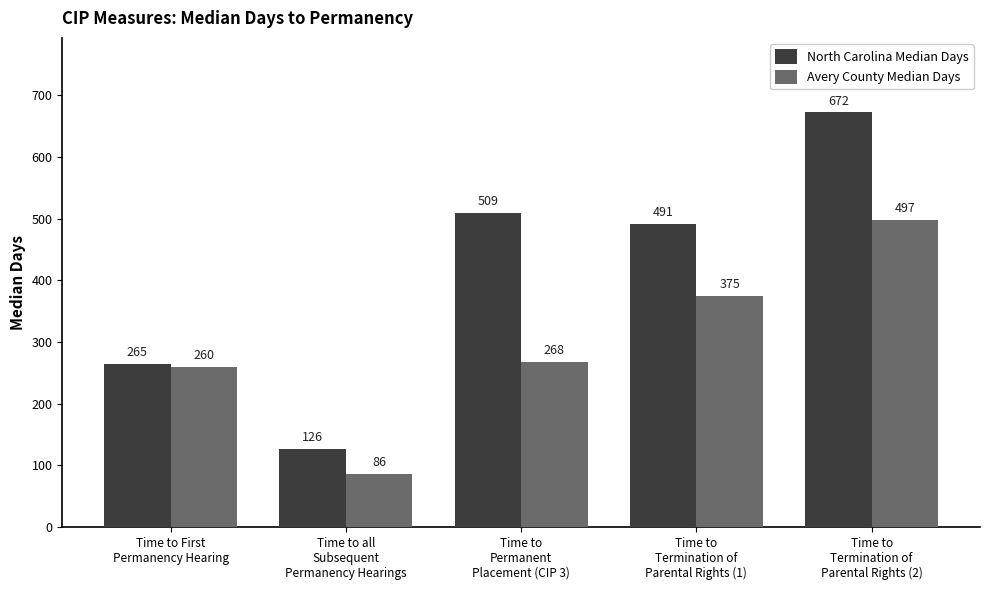

Which category has the highest value in the North Carolina Median Days series?

Time to
Termination of
Parental Rights (2)